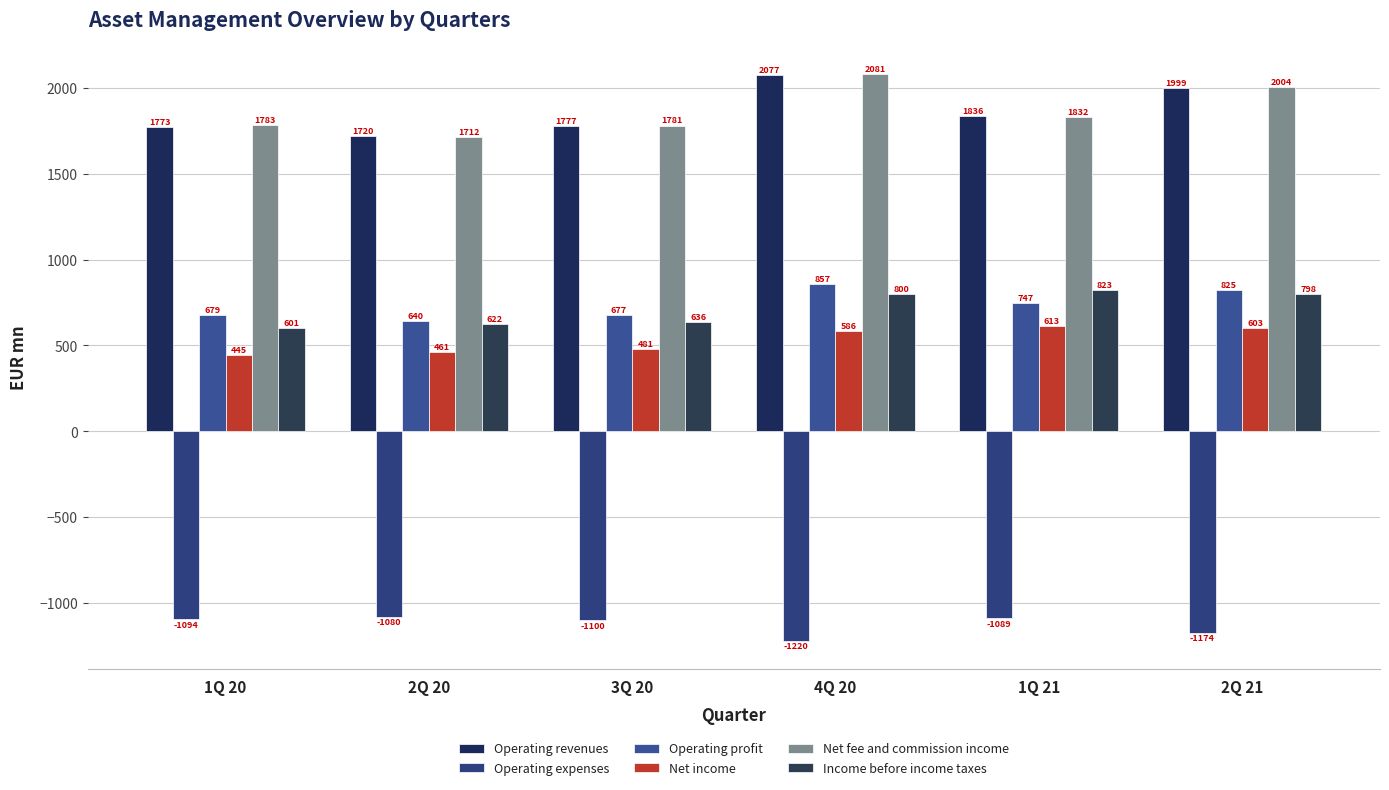

Reading left to right, extract all data points from this chart.

Operating revenues: 1Q 20=1773.2	2Q 20=1719.7	3Q 20=1776.8	4Q 20=2077.2	1Q 21=1835.8	2Q 21=1999.1
Operating expenses: 1Q 20=-1094.3	2Q 20=-1079.7	3Q 20=-1099.6	4Q 20=-1220.1	1Q 21=-1088.8	2Q 21=-1173.7
Operating profit: 1Q 20=678.9	2Q 20=640.0	3Q 20=677.2	4Q 20=857.1	1Q 21=747.1	2Q 21=825.3
Net income: 1Q 20=445.1	2Q 20=460.7	3Q 20=480.9	4Q 20=586.0	1Q 21=612.9	2Q 21=603.2
Net fee and commission income: 1Q 20=1783.2	2Q 20=1711.9	3Q 20=1781.4	4Q 20=2081.1	1Q 21=1832.2	2Q 21=2003.8
Income before income taxes: 1Q 20=600.8	2Q 20=622.4	3Q 20=635.7	4Q 20=800.2	1Q 21=822.7	2Q 21=798.4